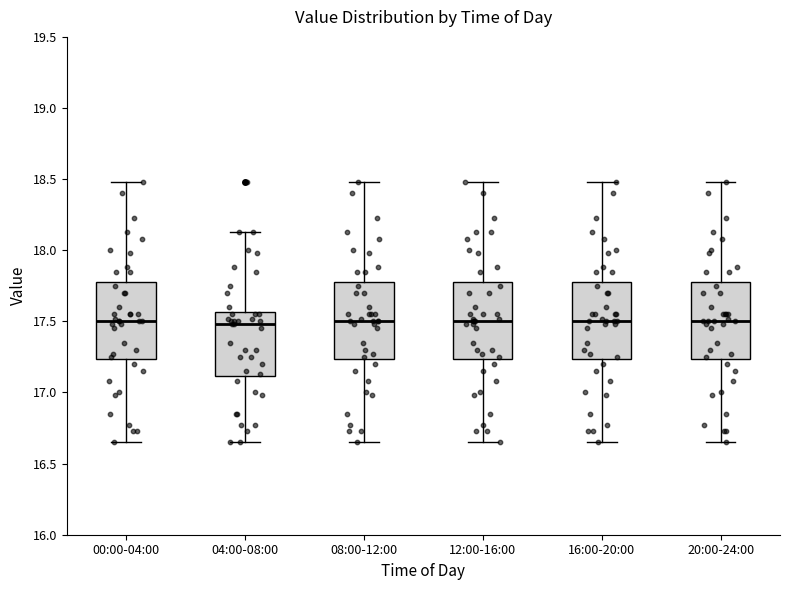

Where does the median line of the box for 00:00-04:00 sit on the y-axis? The values are not printed on the chart, so give them approximately, as read against the axis.

17.50